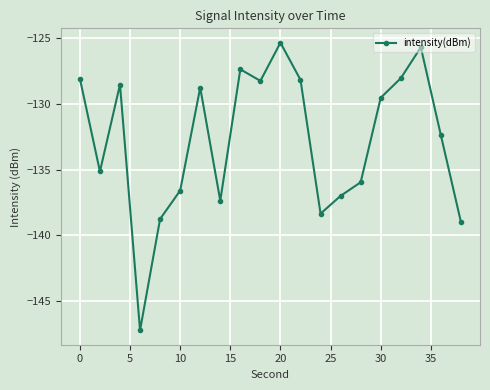

True or false: the data has more than 2 interior local peaks.

True